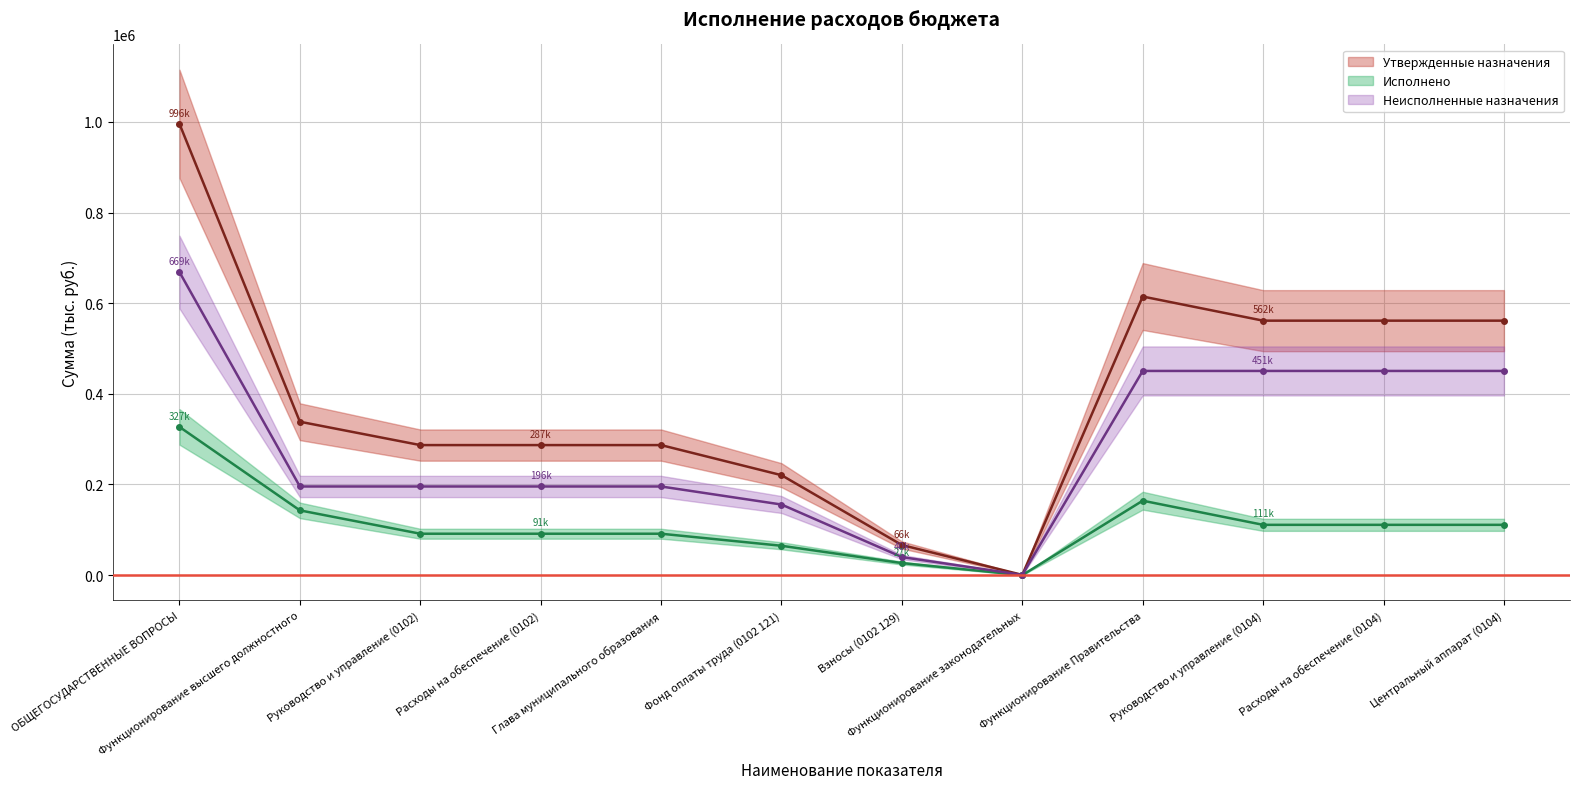

How many distinct data groups are displayed?

3